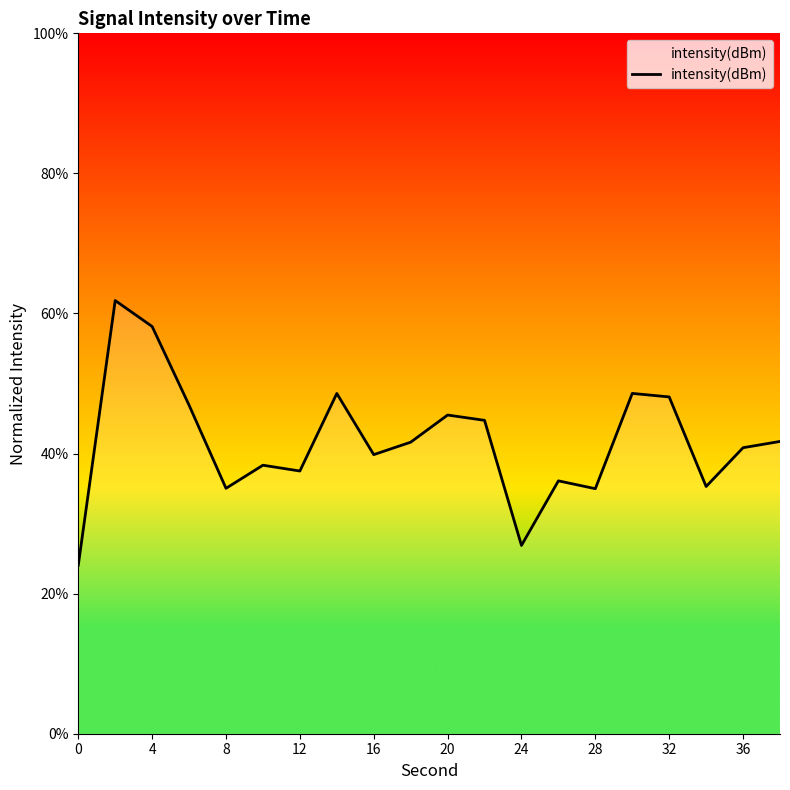

What is the minimum value shown in the chart?

24.1